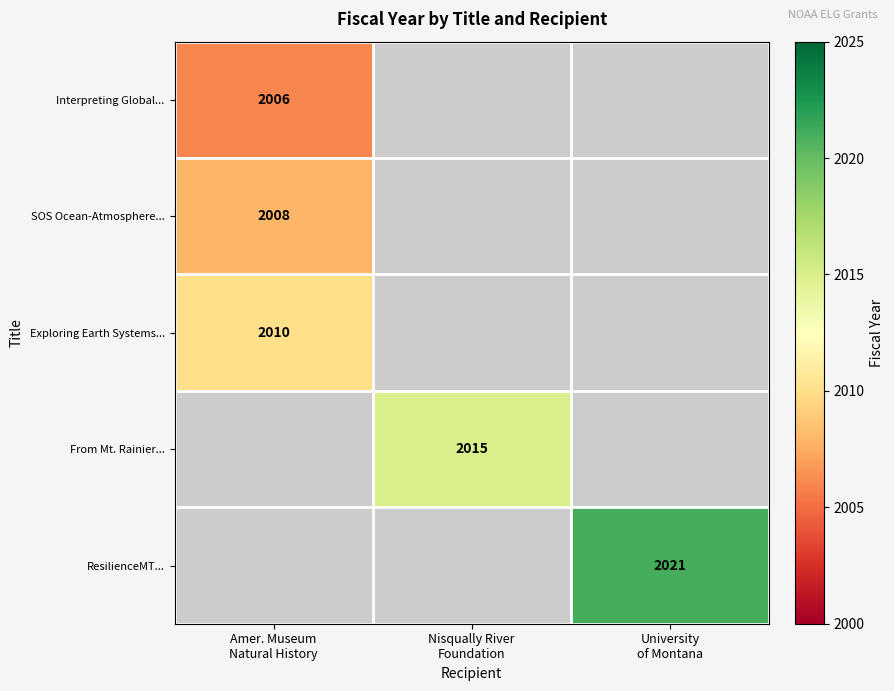

How many values in From Mt. Rainier... are above zero?

1